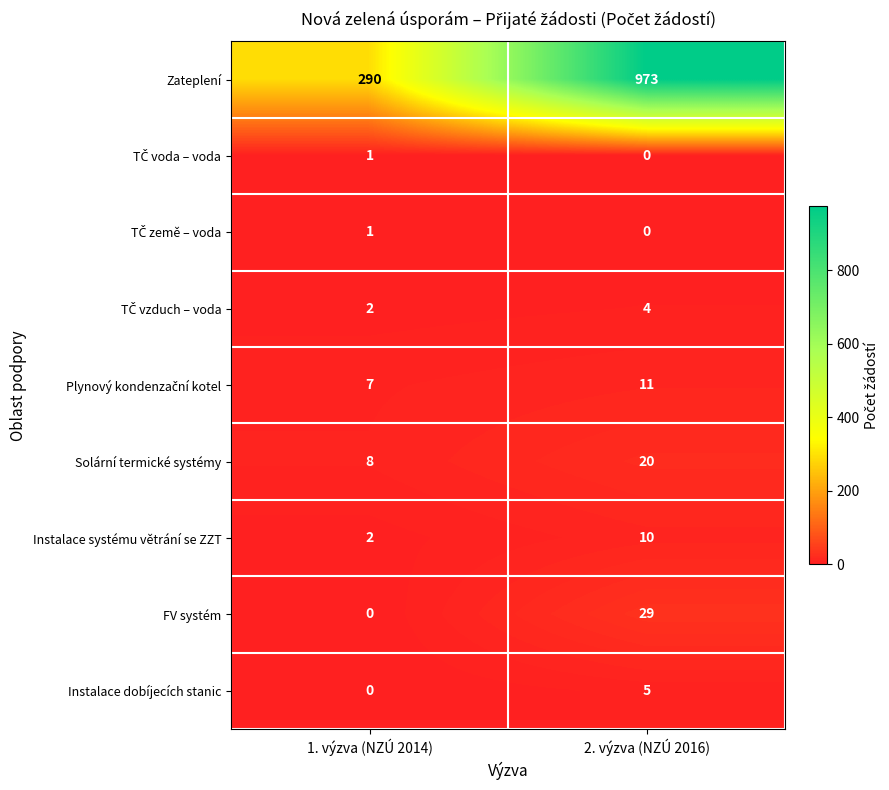

Rank the categories by Zateplení value from highest to lowest.

2. výzva (NZÚ 2016), 1. výzva (NZÚ 2014)